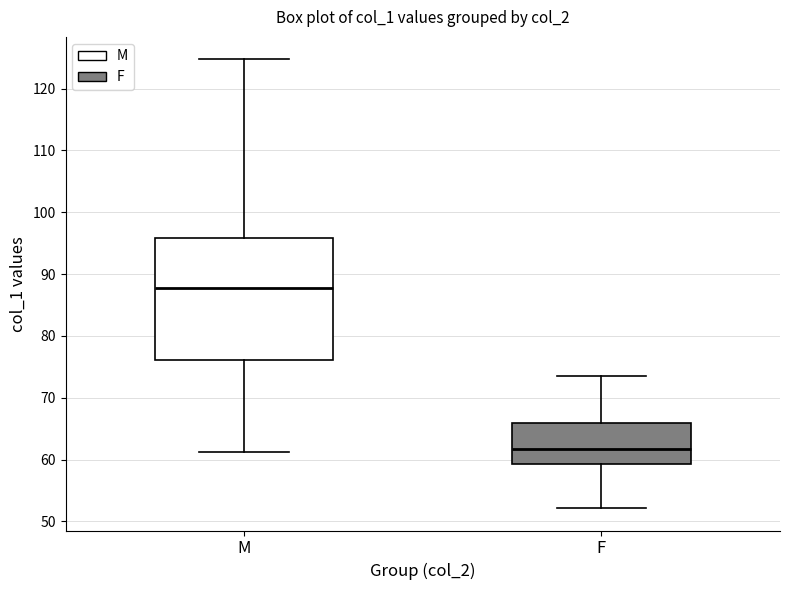

Reading left to right, transcribe this box plot: for each box, give where its median line is, the range the box spans, and where its two whiskers end, as read against the y-axis. The values are not printed on the chart, so give them approximately, as read against the axis.

M: median 88, box 76 to 96, whiskers 61 to 125
F: median 62, box 59 to 66, whiskers 52 to 73